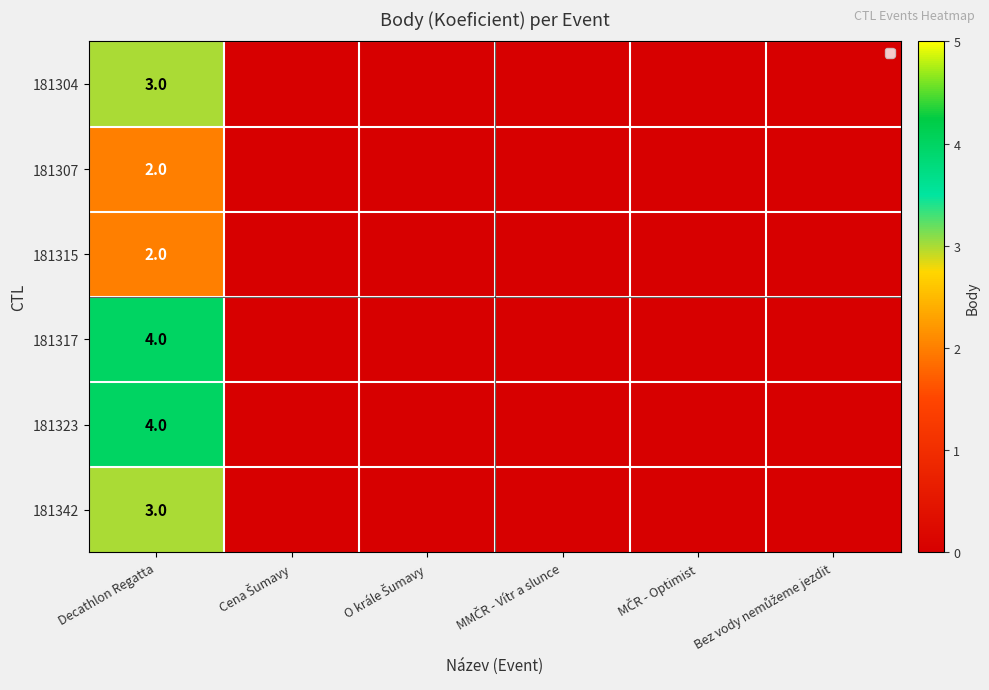

The 181307 series shows 3 at Decathlon Regatta. True or false?

False